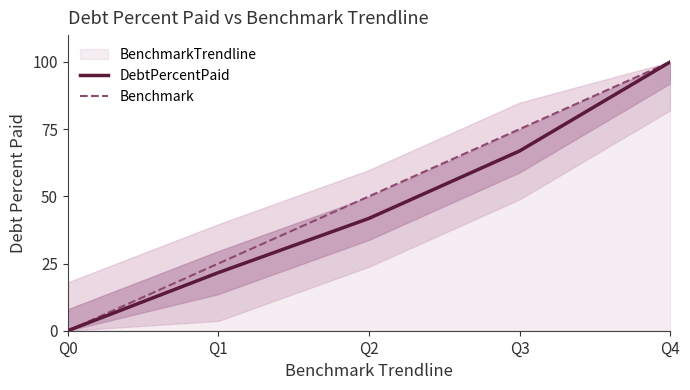

Where does the DebtPercentPaid series first go above 41?

Q2